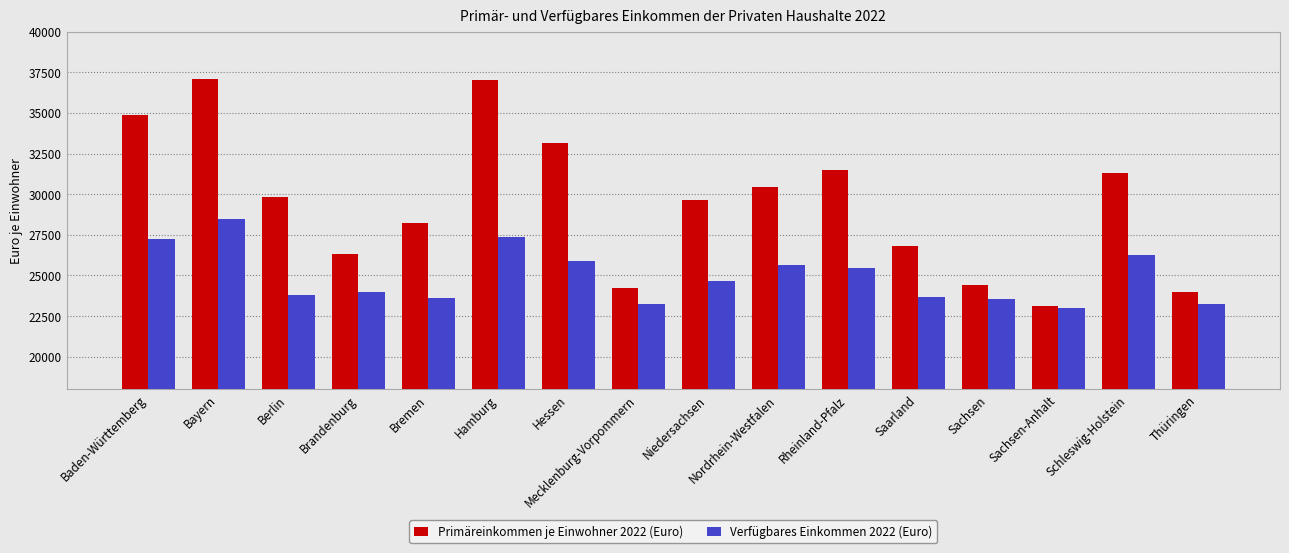

Rank the series by their average value, from lowest to highest.

Verfügbares Einkommen 2022 (Euro), Primäreinkommen je Einwohner 2022 (Euro)